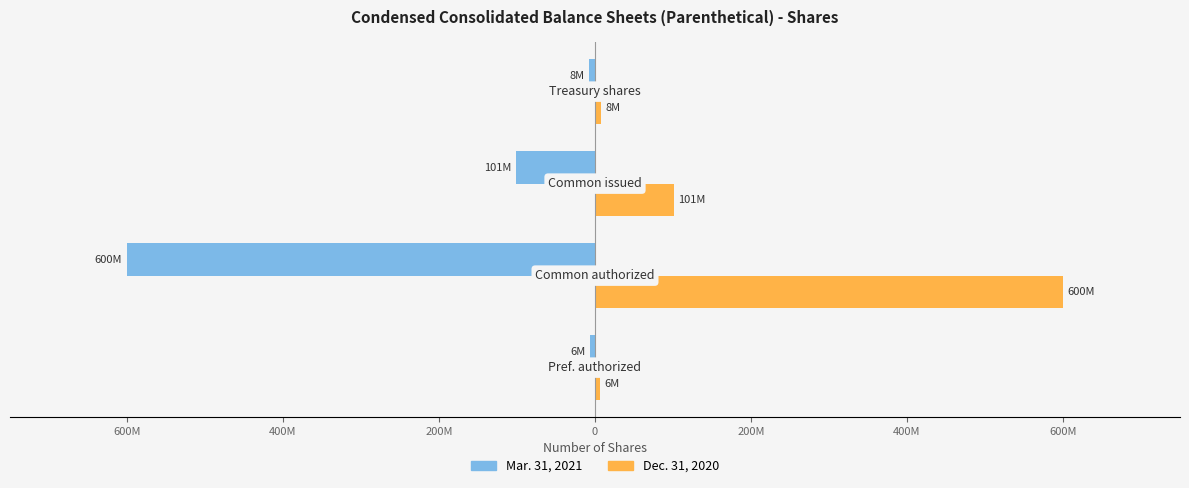

What are all the series names shown in the legend?

Mar. 31, 2021, Dec. 31, 2020